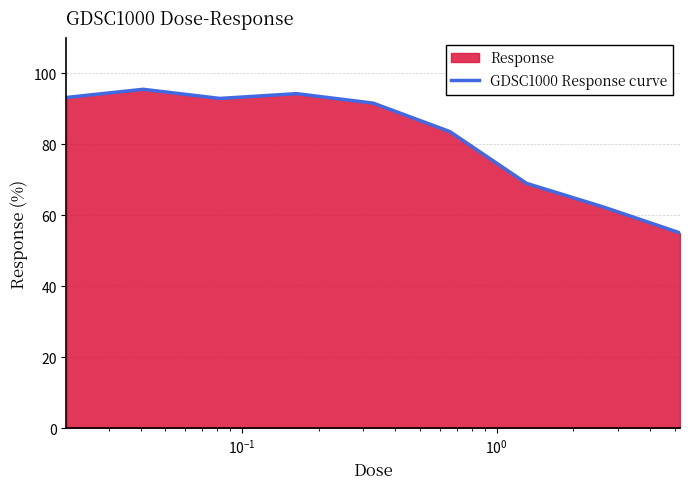

Does the chart have visible grid lines?

Yes